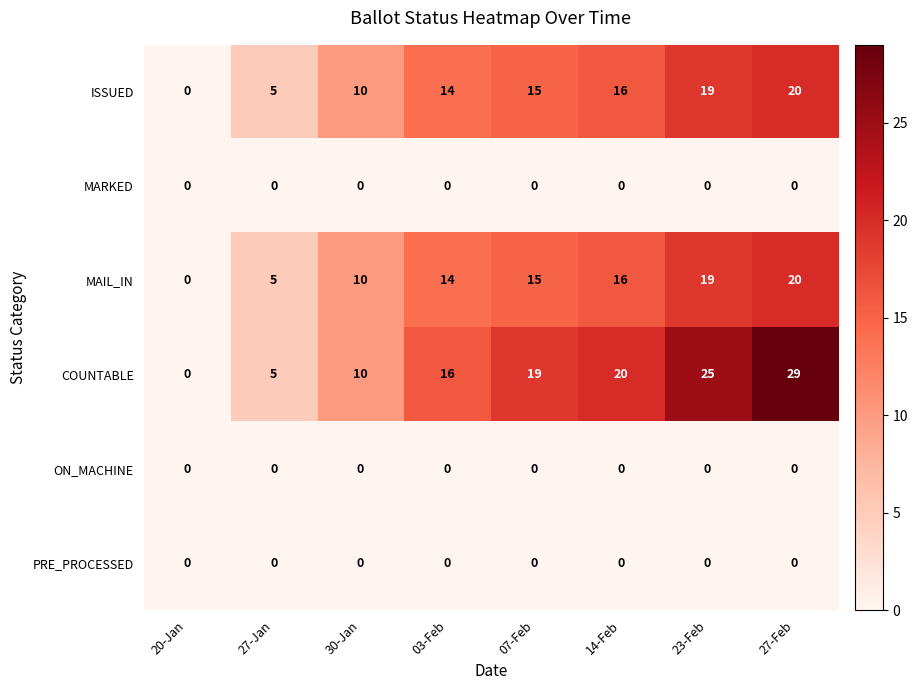

The MAIL_IN series shows 19 at 23-Feb. True or false?

True